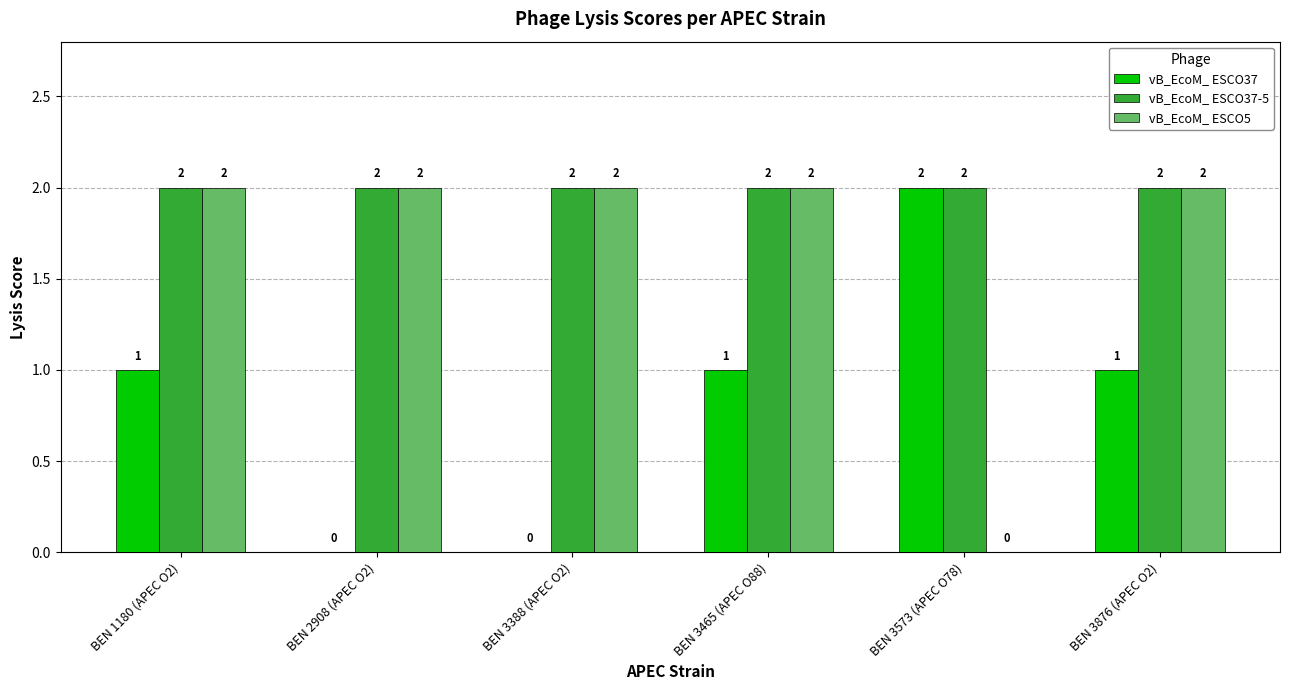

Which series has the largest total across all categories?

vB_EcoM_ ESCO37-5